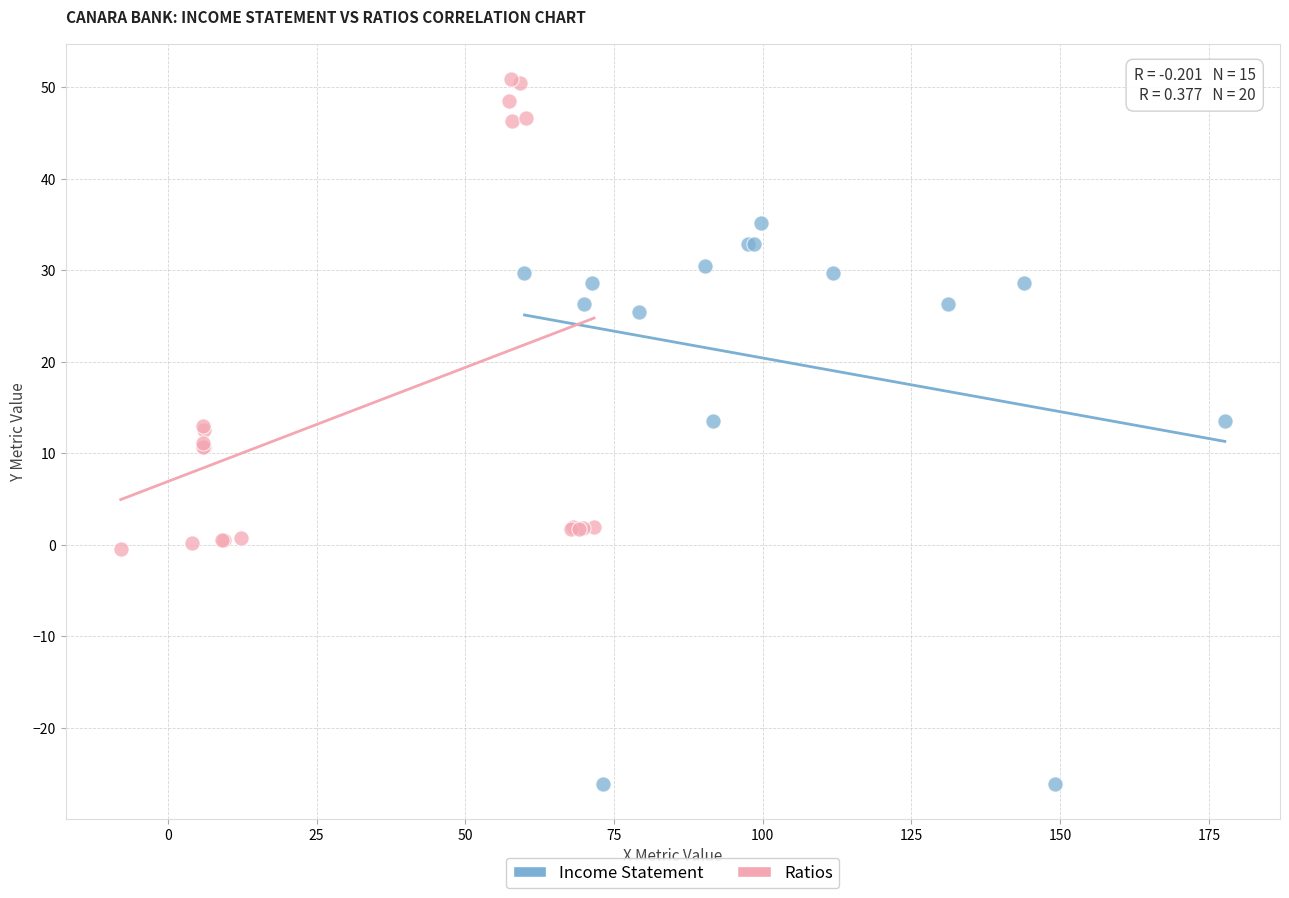

Which series reaches the maximum Y coordinate?

Ratios